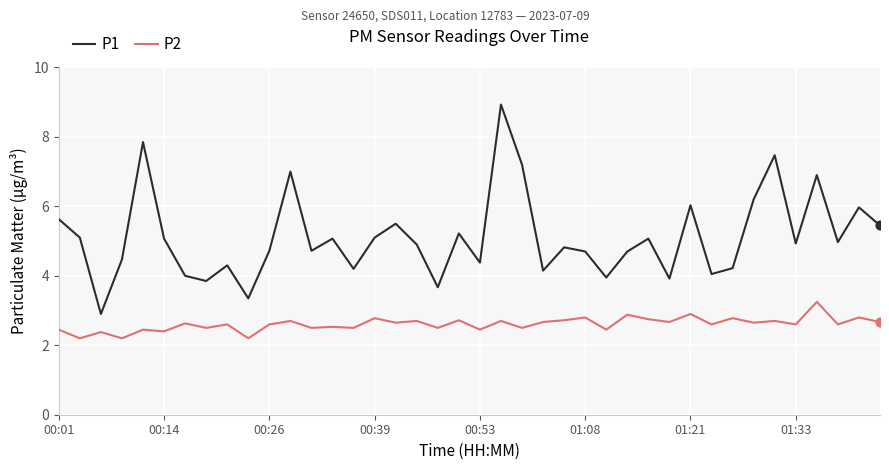

Which series has the largest range (max minus min)?

P1